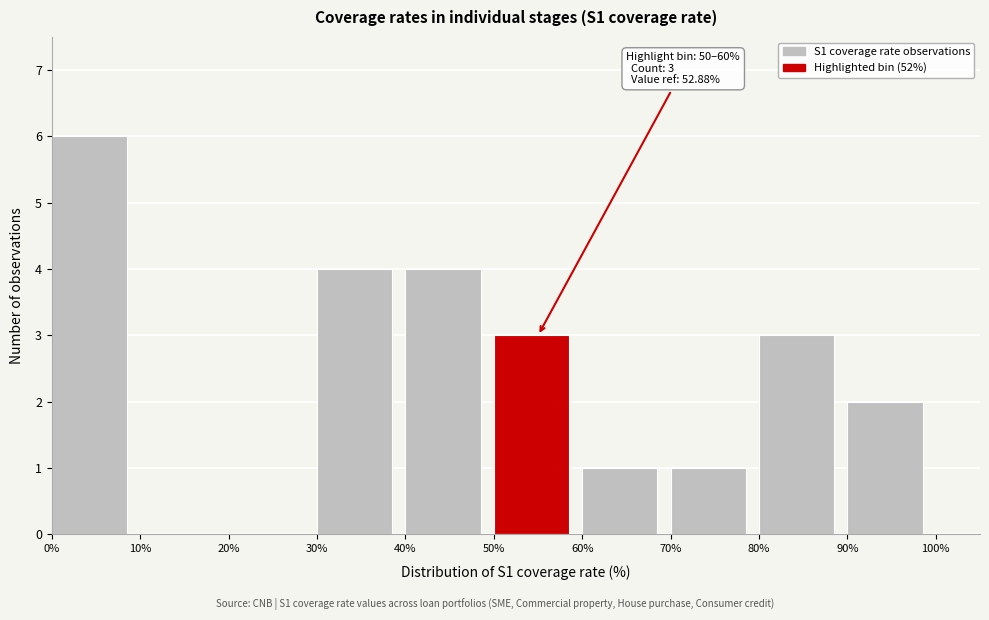

Reading left to right, extract all data points from this chart.

0%=6	10%=0	20%=0	30%=4	40%=4	50%=3	60%=1	70%=1	80%=3	90%=2